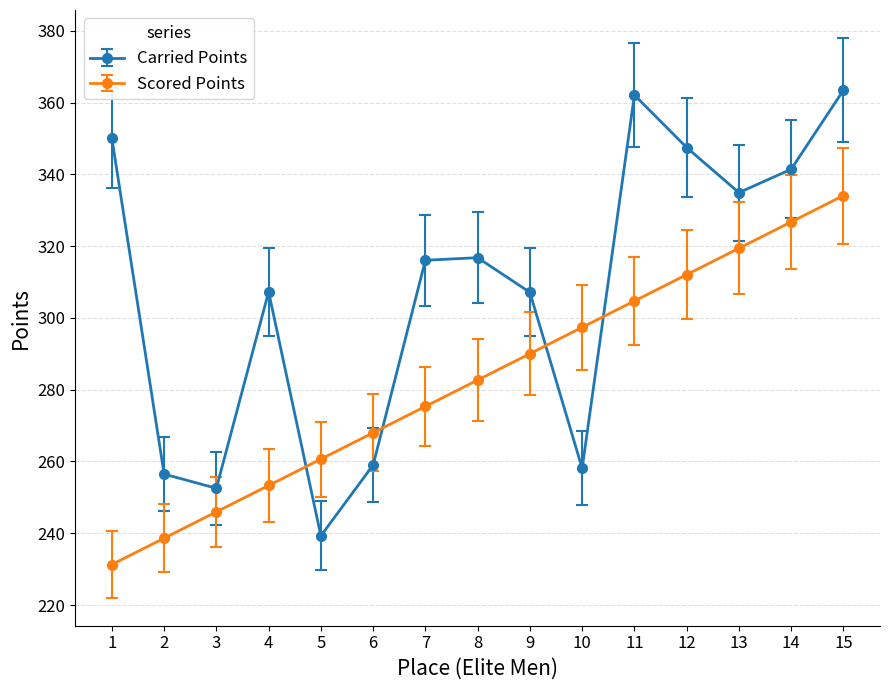

What is the value of the Scored Points point at the 9th from the left?

290.0